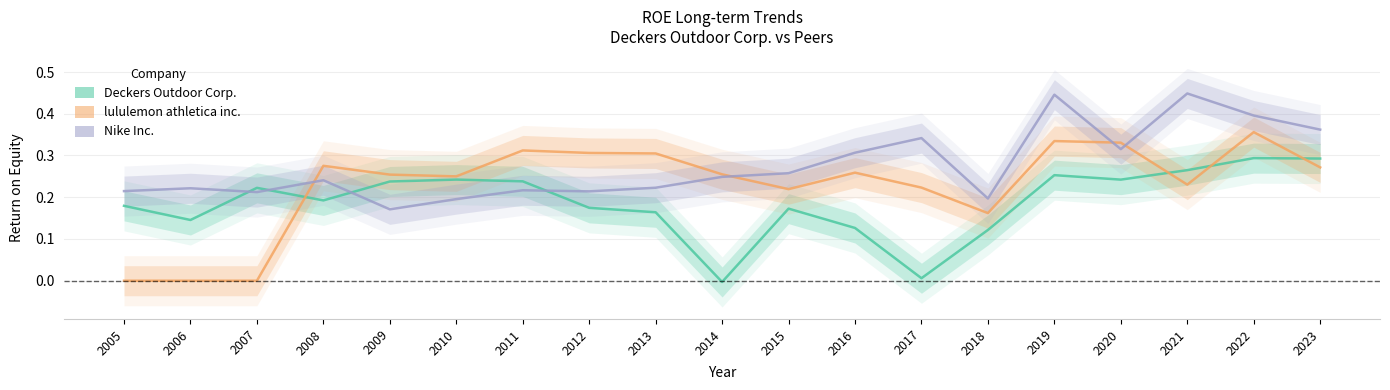

At which category is the sum across all series the highest?

2022